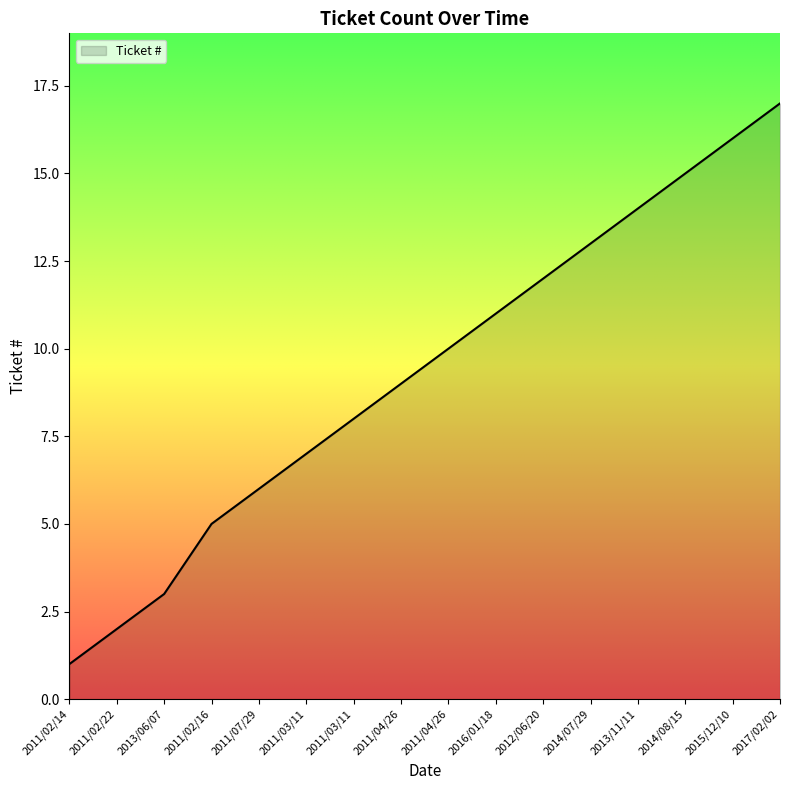

Does the chart have visible grid lines?

No